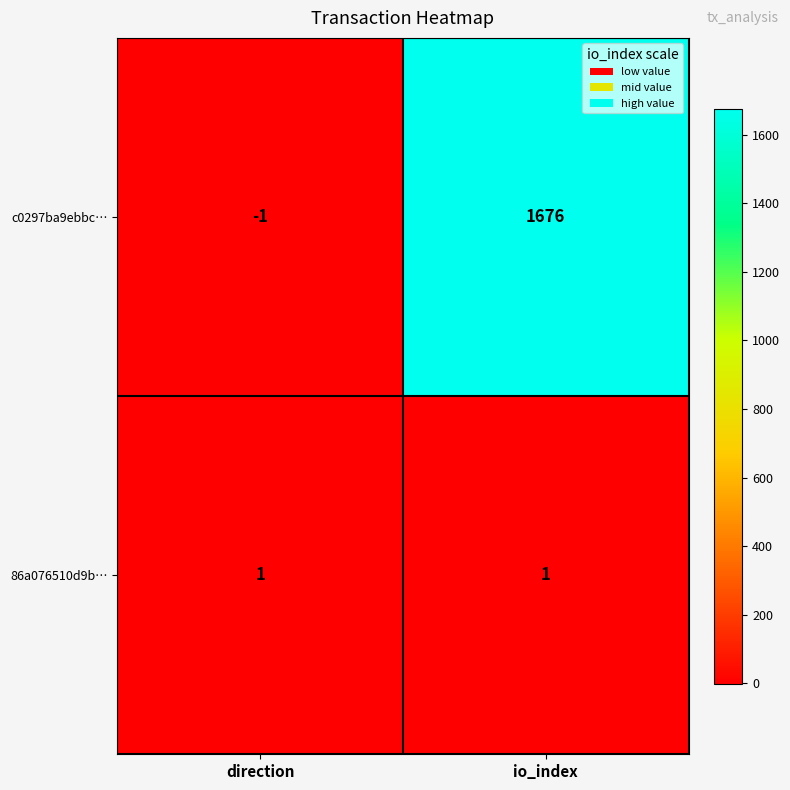

The 86a076510d9b… series shows 2 at direction. True or false?

False